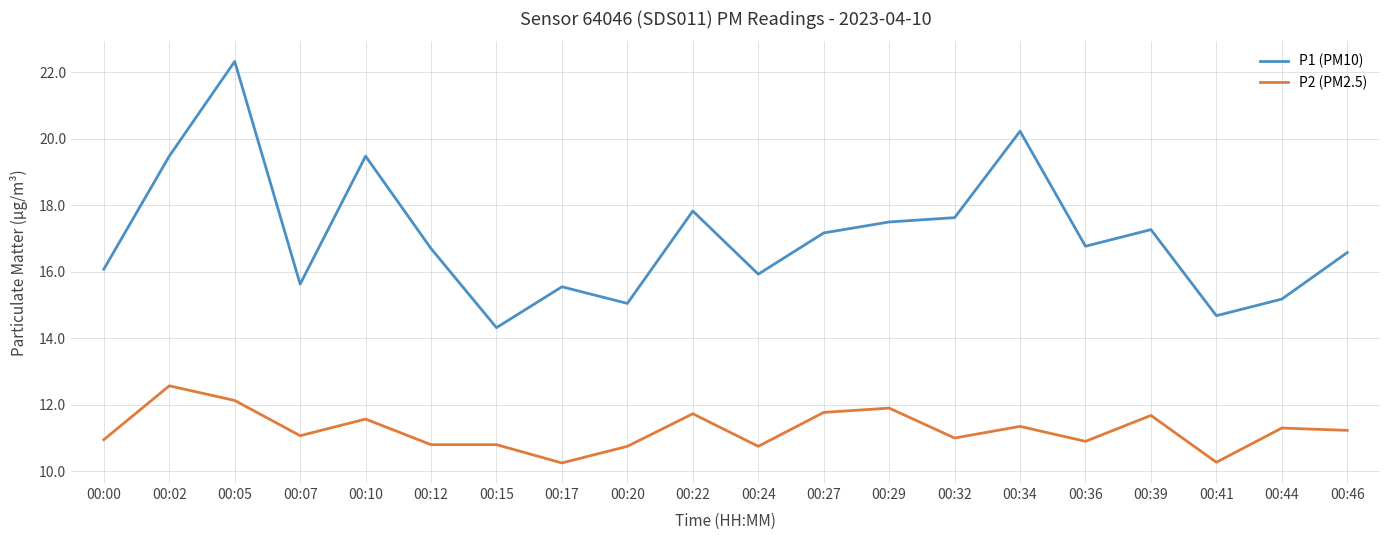

Between 00:00 and 00:27, which series saw the biggest shift?

P1 (PM10)